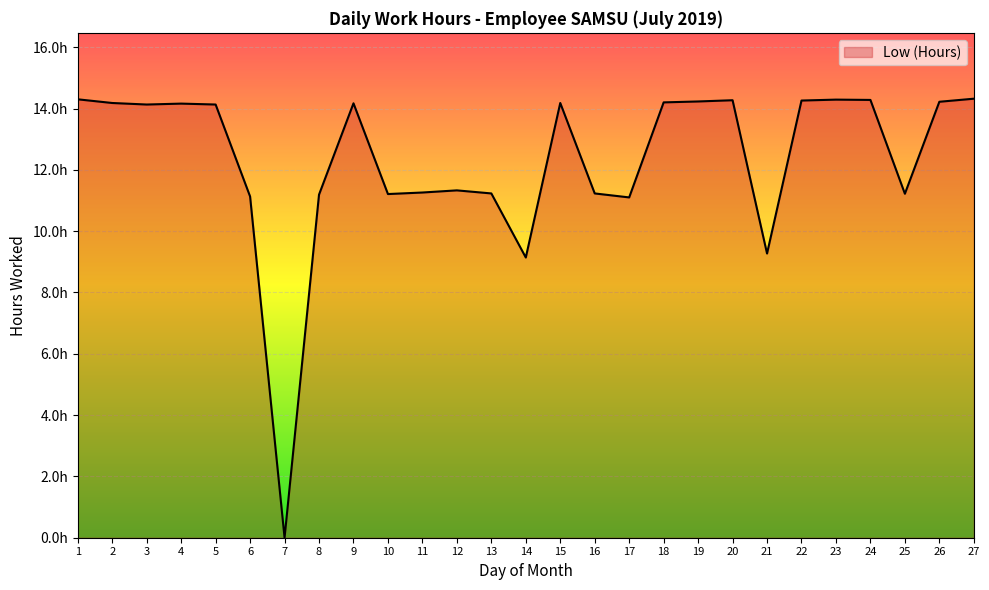

Does the chart have visible grid lines?

Yes